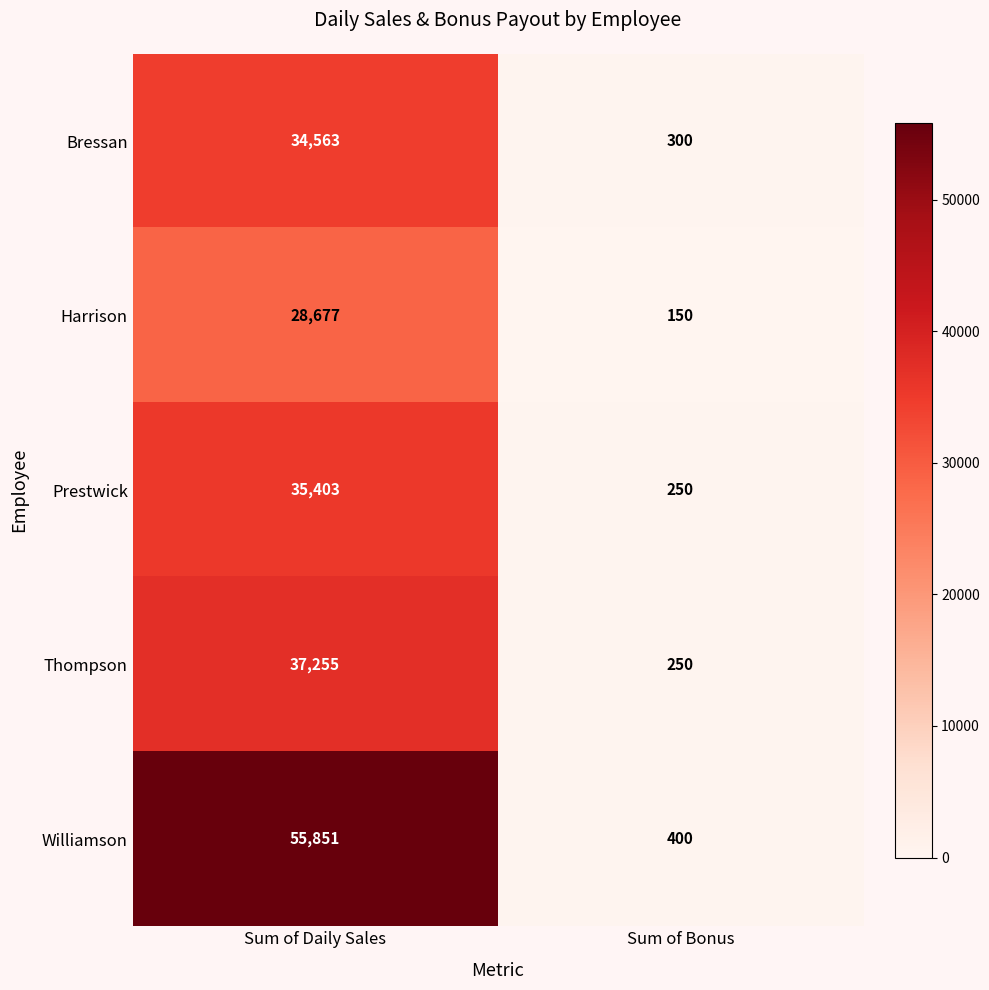

Reading left to right, transcribe all the data shown in this chart.

Bressan: 34563	300
Harrison: 28677	150
Prestwick: 35403	250
Thompson: 37255	250
Williamson: 55851	400